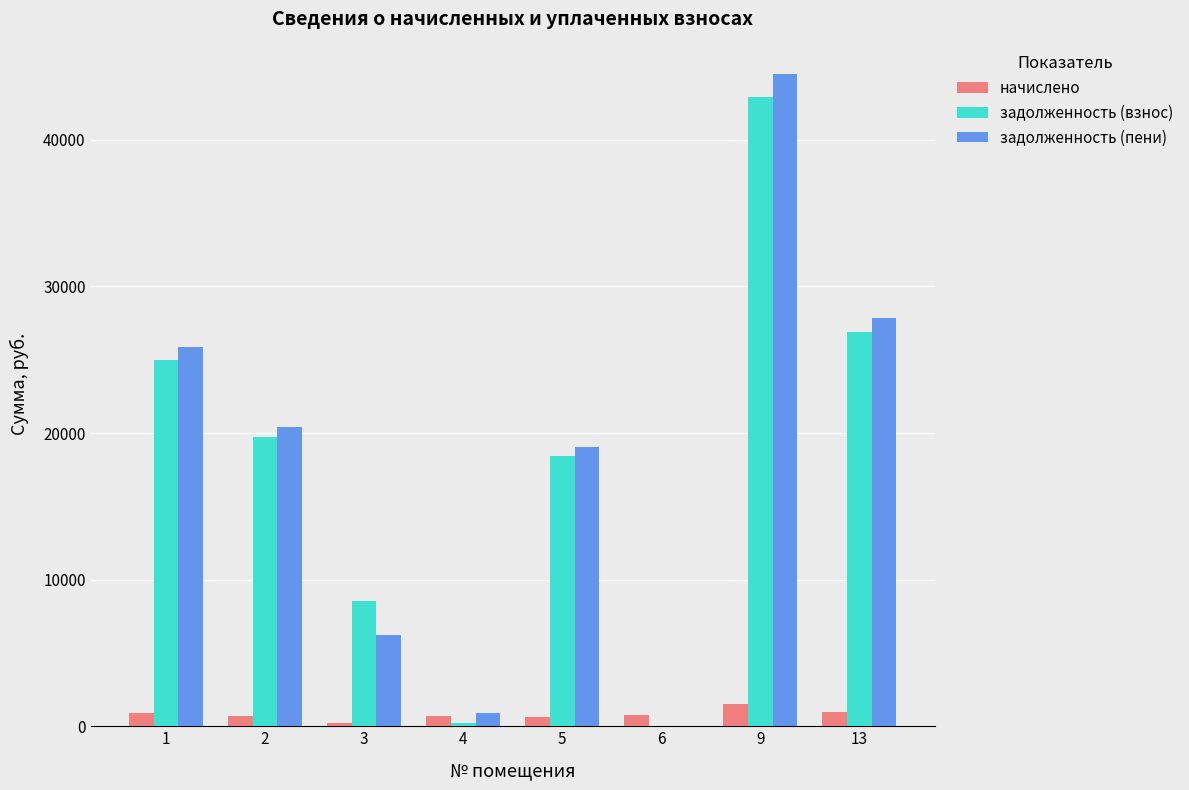

Which series changed the most between 1 and 9?

задолженность (пени)